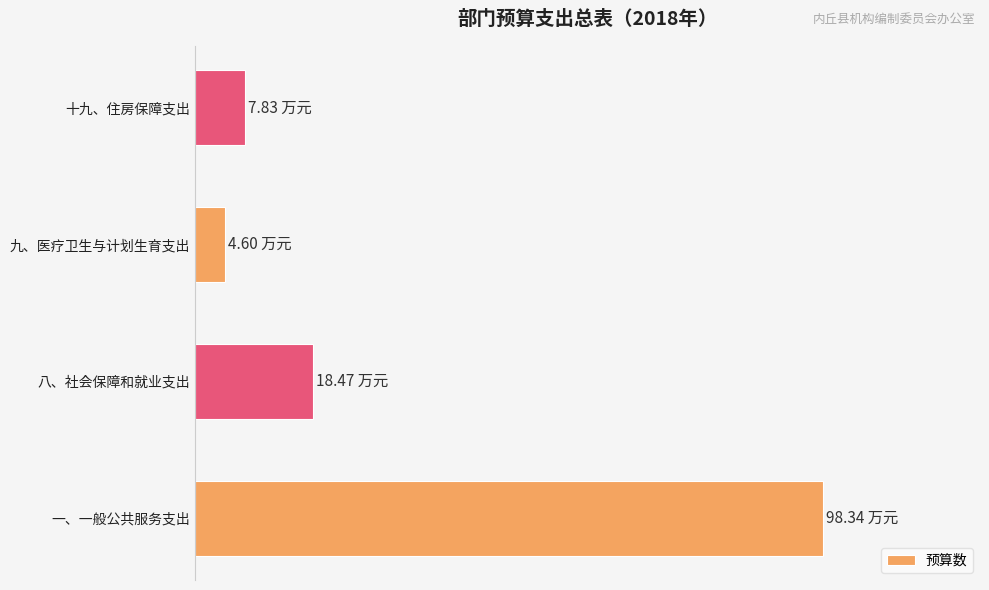

Does the chart contain any negative values?

No